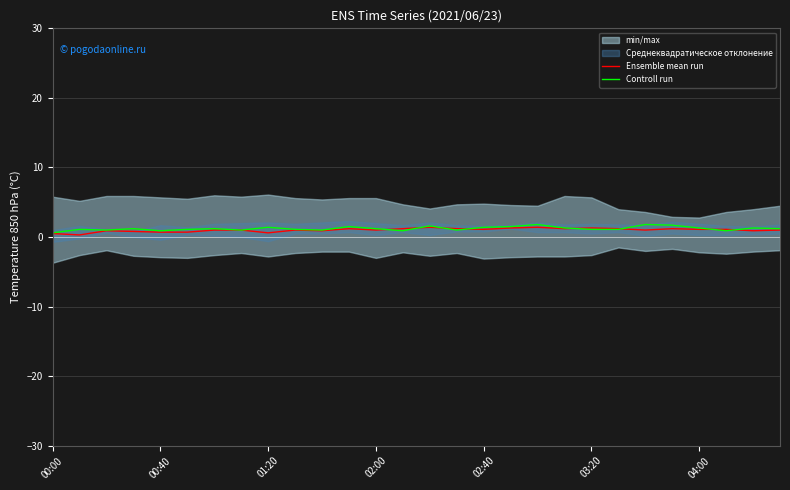

The Ensemble mean run series shows 0.5 at 00:00. True or false?

True